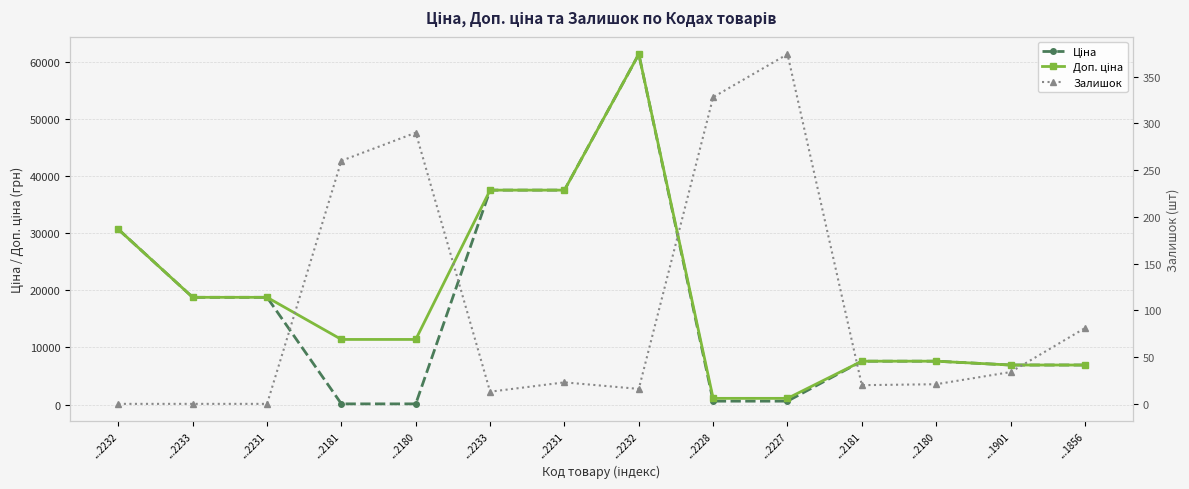

How many categories are shown in the chart?

14